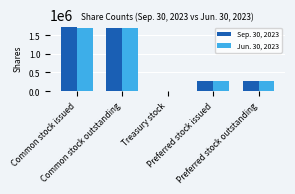

What is the maximum value for Jun. 30, 2023?

1692045